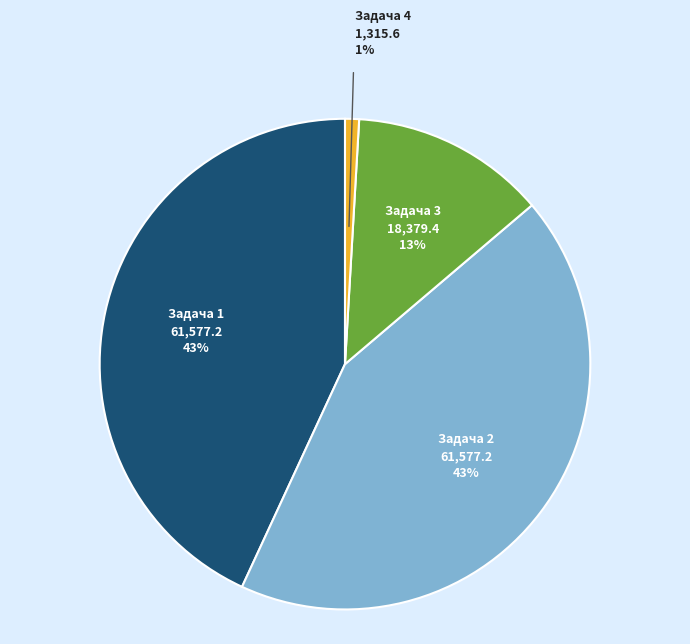

To the nearest percent, what percentage of the pie is Задача 1?

43%